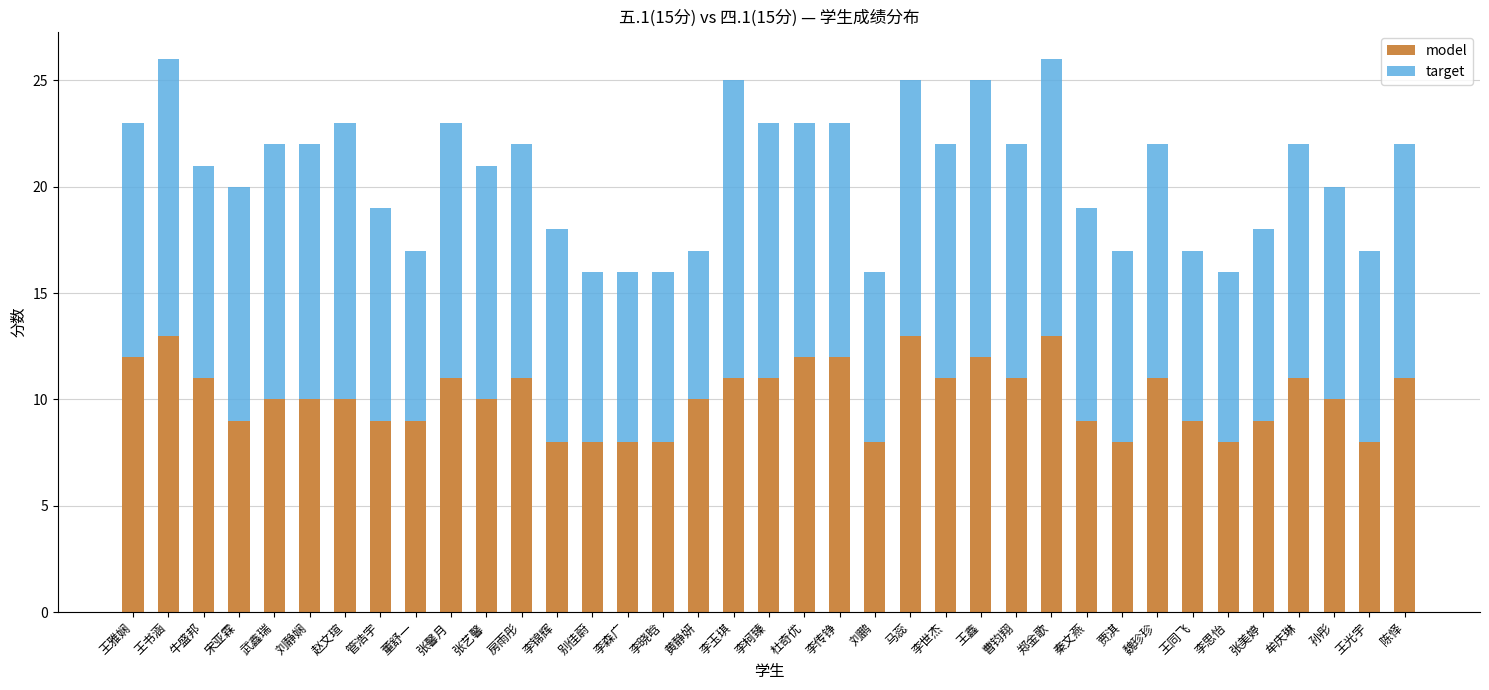

How many data points does each series have?

37